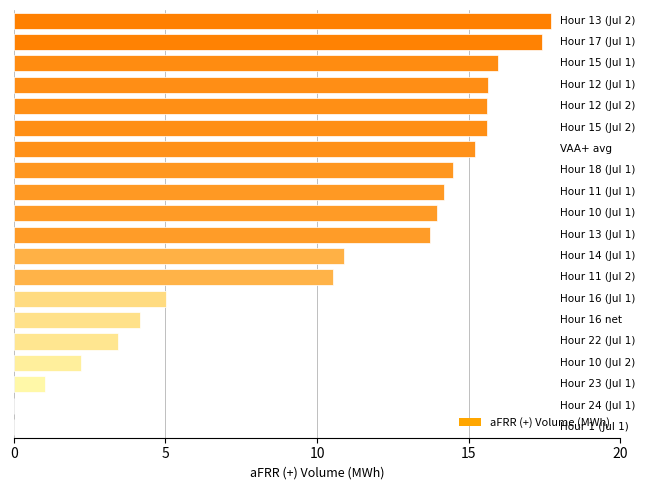

What is the maximum value shown in the chart?

17.7